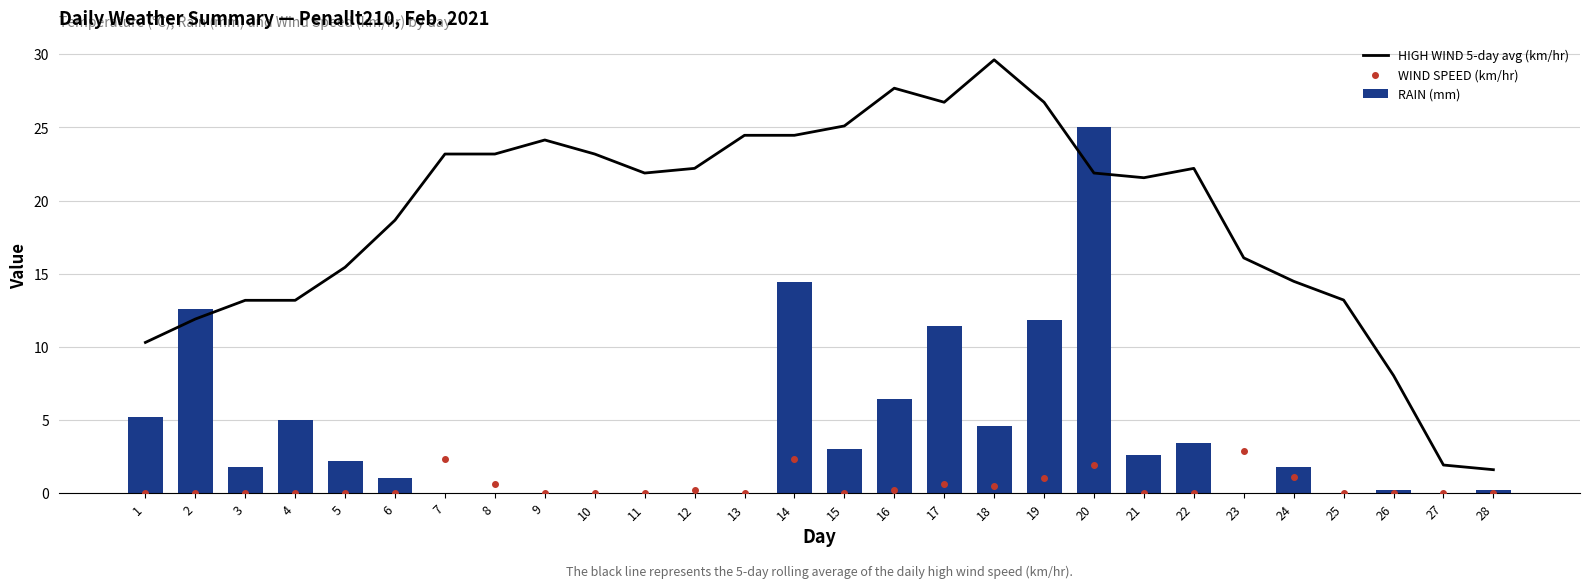

Between 18 and 6, which is larger?

18